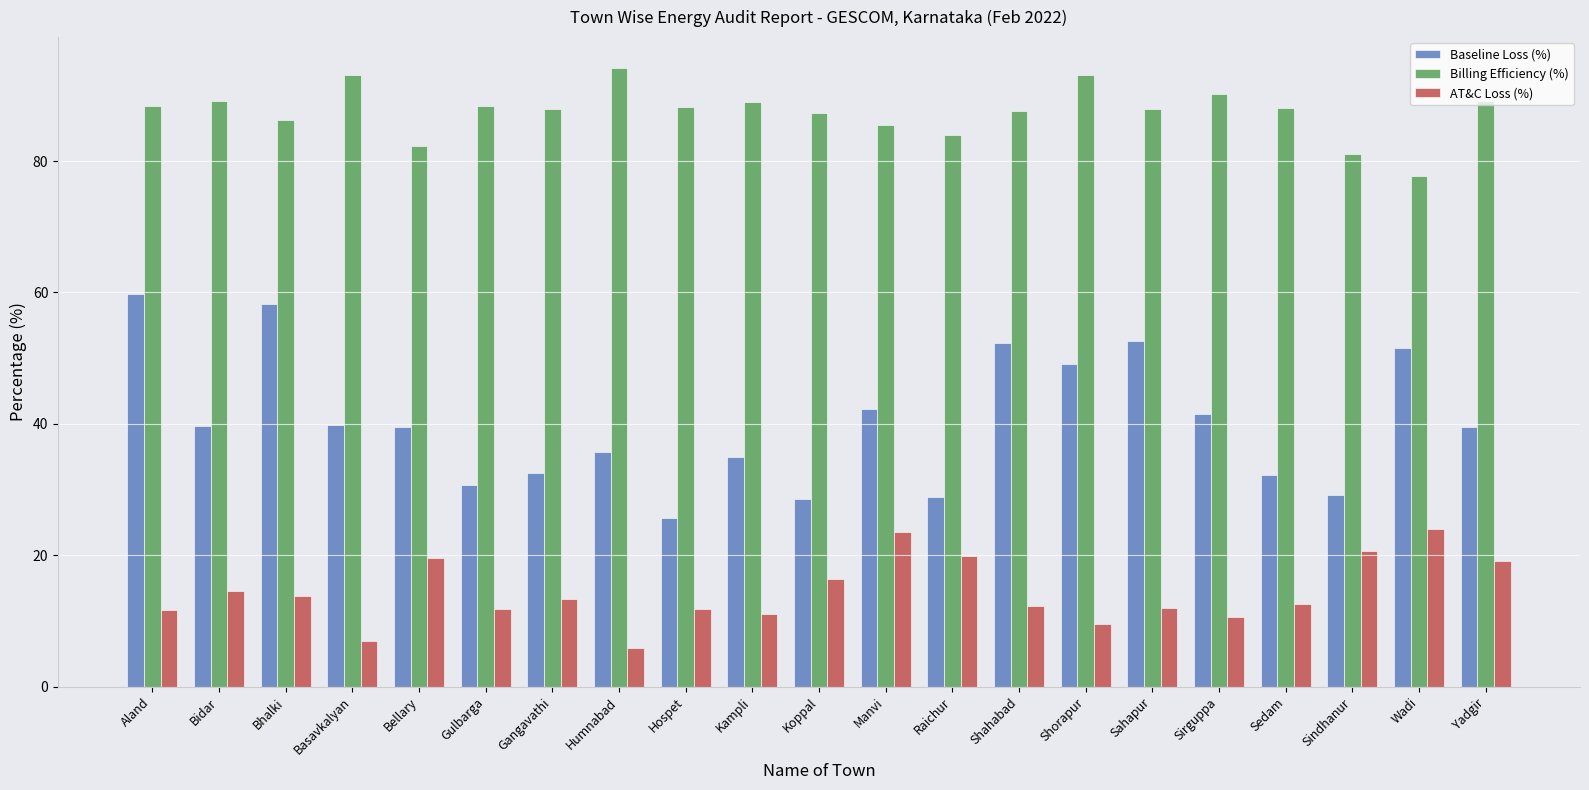

Read the AT&C Loss (%) value at Gangavathi.

13.4